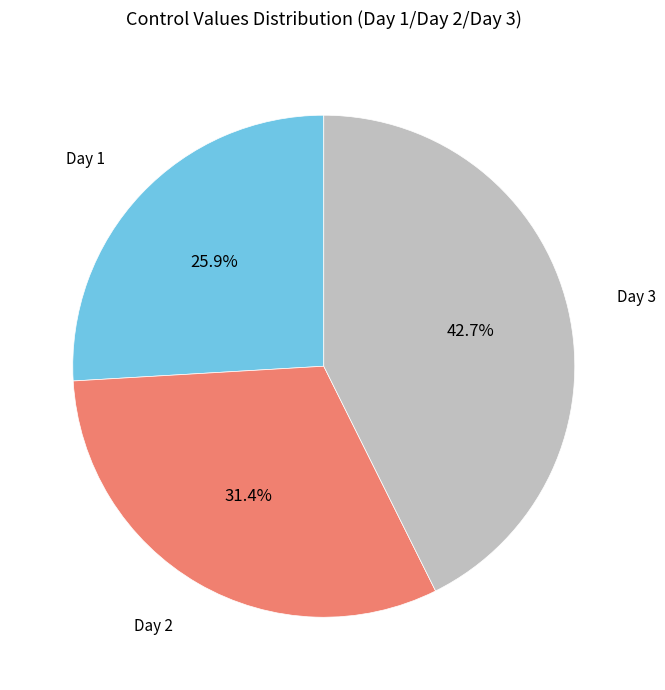

Does any single category account for the majority?

No